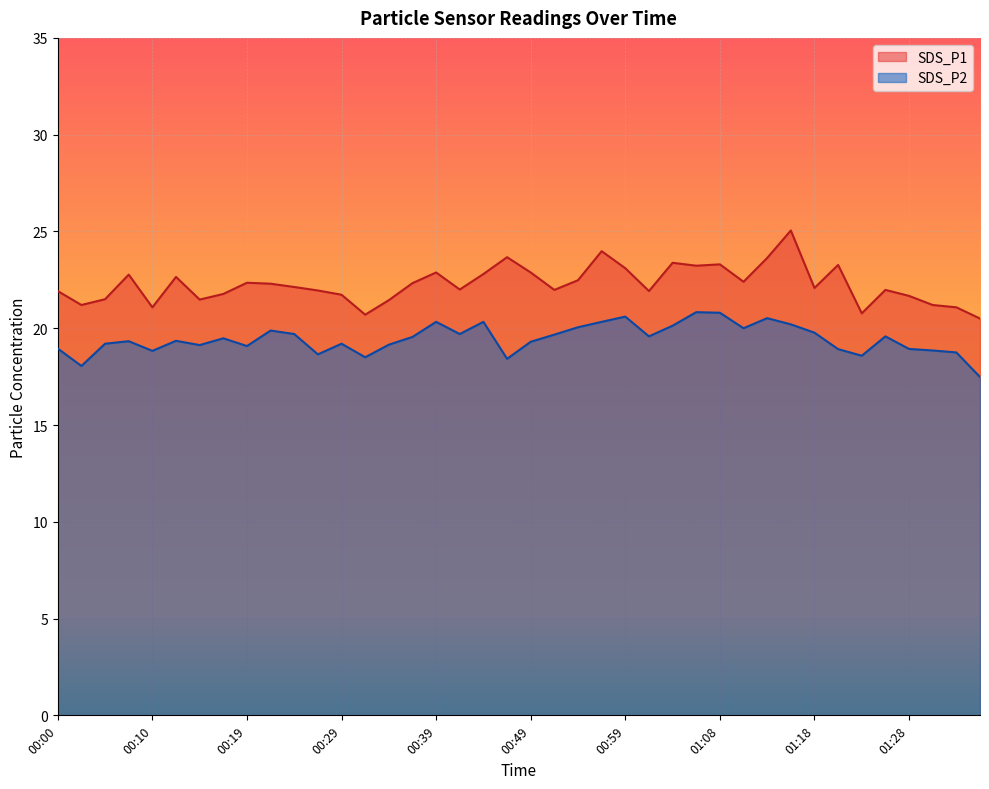

How many interior local valleys does the SDS_P1 series have?

11